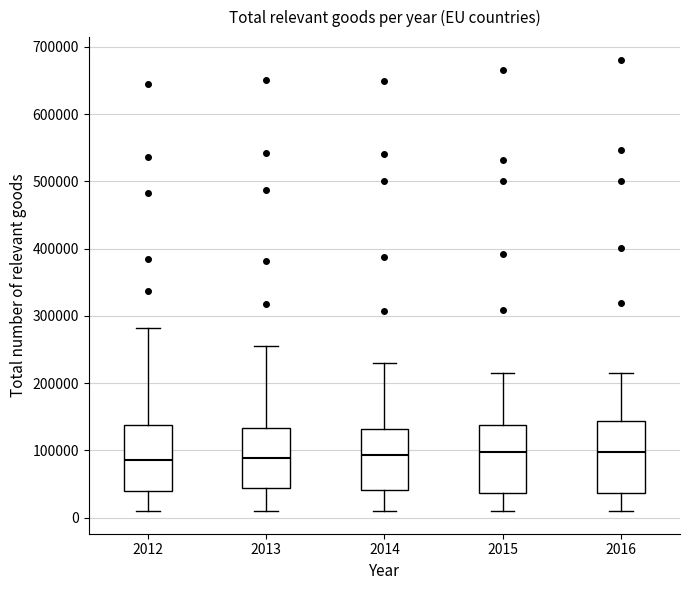

Reading left to right, transcribe this box plot: for each box, give where its median line is, the range the box spans, and where its two whiskers end, as read against the y-axis. The values are not printed on the chart, so give them approximately, as read against the axis.

2012: median 90000, box 40000 to 140000, whiskers 10000 to 280000
2013: median 90000, box 40000 to 130000, whiskers 10000 to 260000
2014: median 90000, box 40000 to 130000, whiskers 10000 to 230000
2015: median 100000, box 40000 to 140000, whiskers 10000 to 210000
2016: median 100000, box 40000 to 140000, whiskers 10000 to 210000